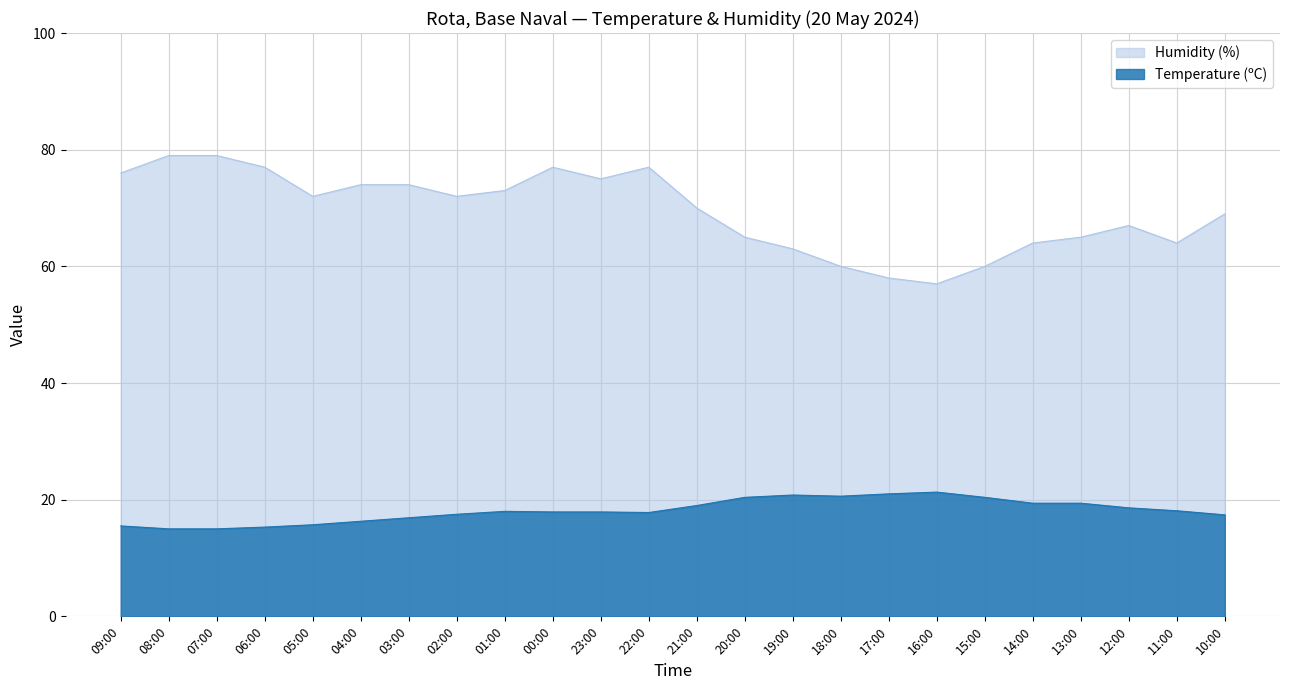

How many data points does each series have?

24